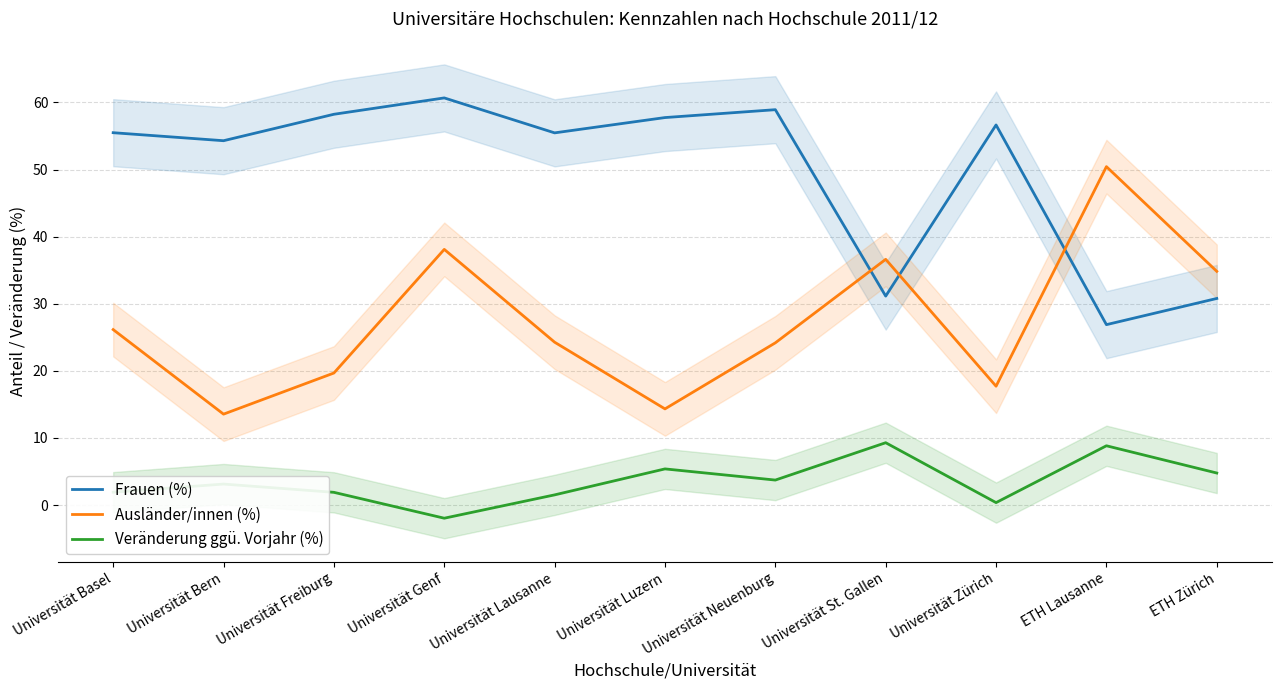

Where is the first local maximum for Ausländer/innen (%)?

Universität Genf